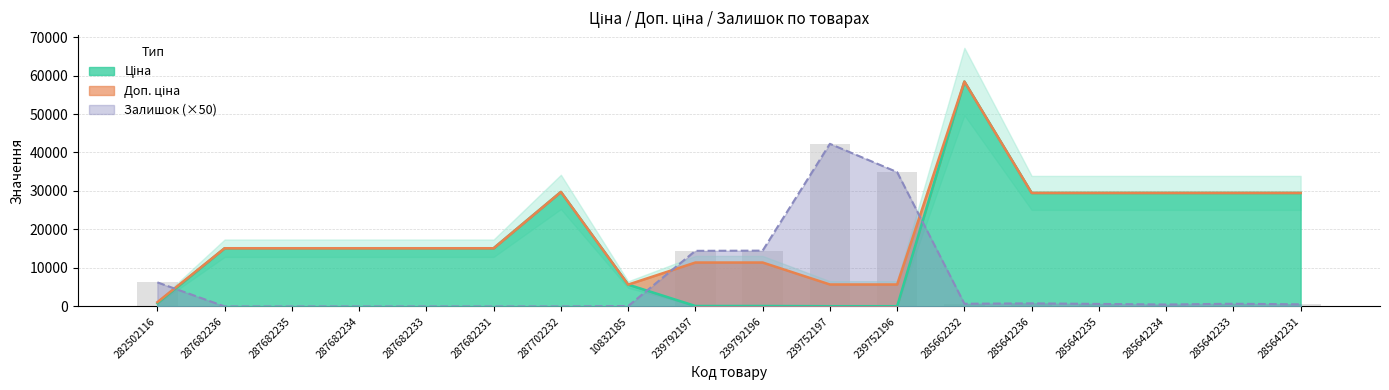

Which series has the largest total across all categories?

Доп. ціна